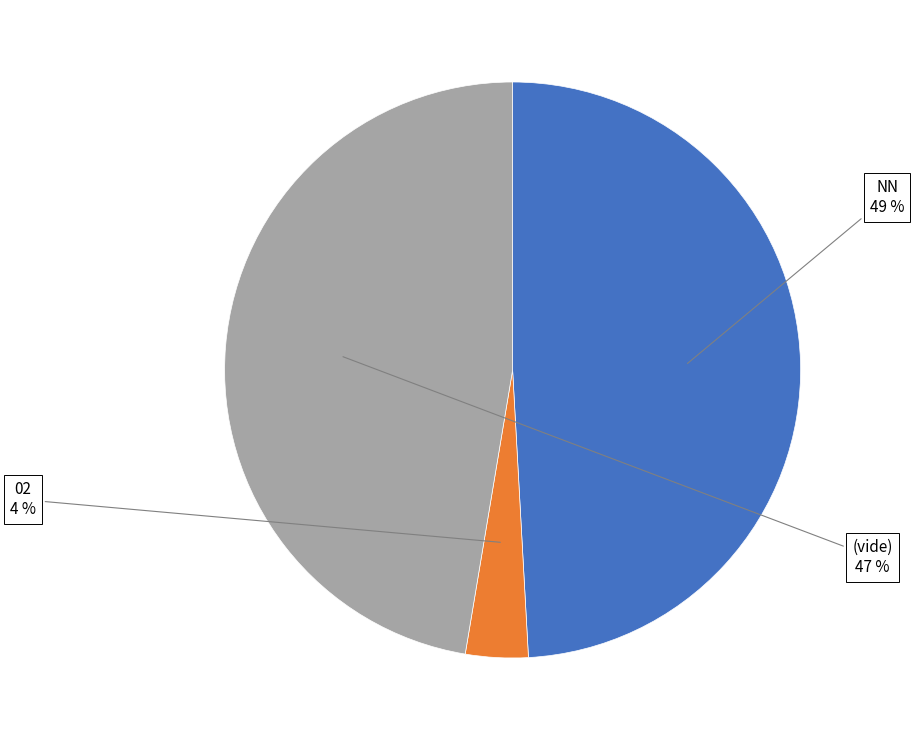

Is there any slice that represents more than half of the pie?

No